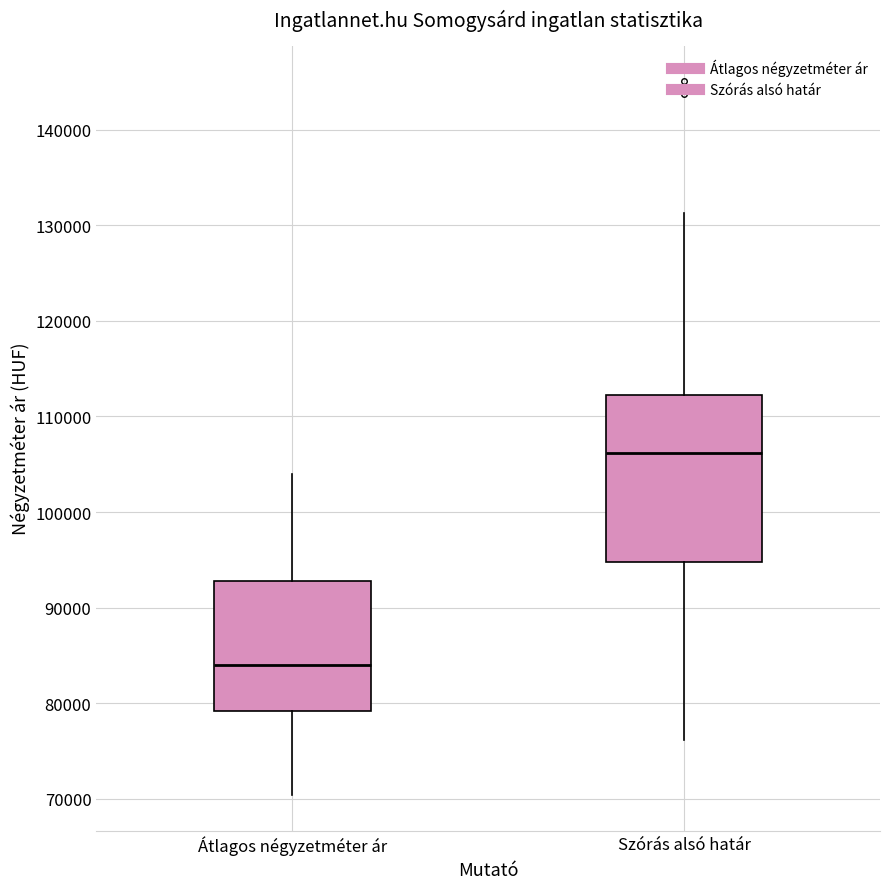

Where does the median line of the box for Átlagos négyzetméter ár sit on the y-axis? The values are not printed on the chart, so give them approximately, as read against the axis.

84000